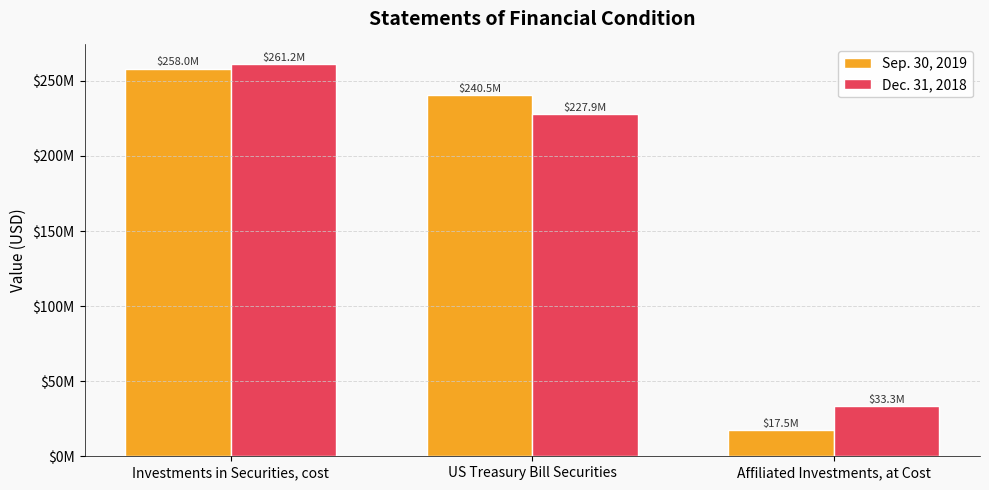

What is the value of the Dec. 31, 2018 bar at the 2nd from the left?

227903022